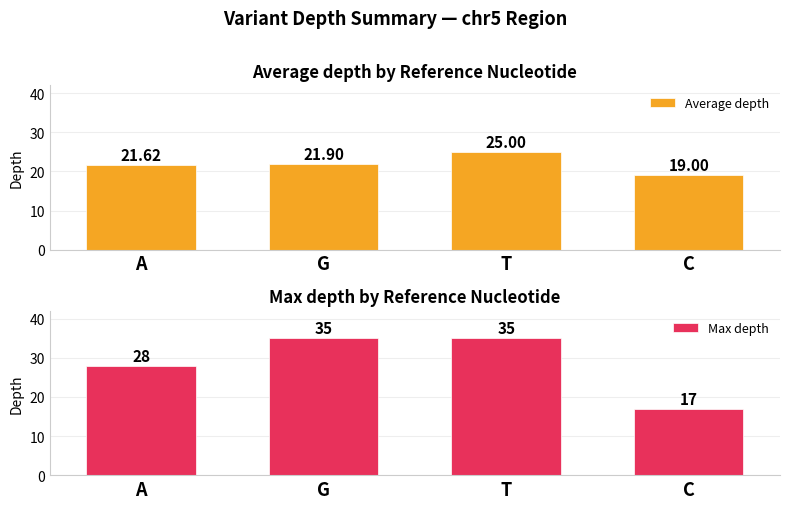

True or false: Max depth has a value of 17.0 at C.

True